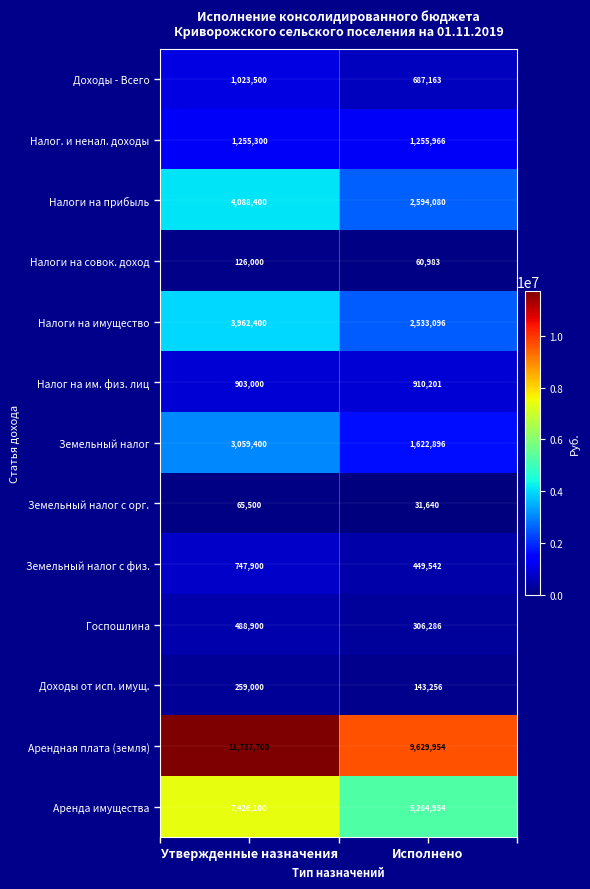

Reading left to right, list all the values displayed in this chart.

Доходы - Всего: 1023500	687163
Налог. и ненал. доходы: 1255300	1255966
Налоги на прибыль: 4088400	2594080
Налоги на совок. доход: 126000	60983
Налоги на имущество: 3962400	2533096
Налог на им. физ. лиц: 903000	910201
Земельный налог: 3059400	1622896
Земельный налог с орг.: 65500	31640
Земельный налог с физ.: 747900	449542
Госпошлина: 488900	306286
Доходы от исп. имущ.: 259000	143256
Арендная плата (земля): 11737700	9629954
Аренда имущества: 7426100	5264954